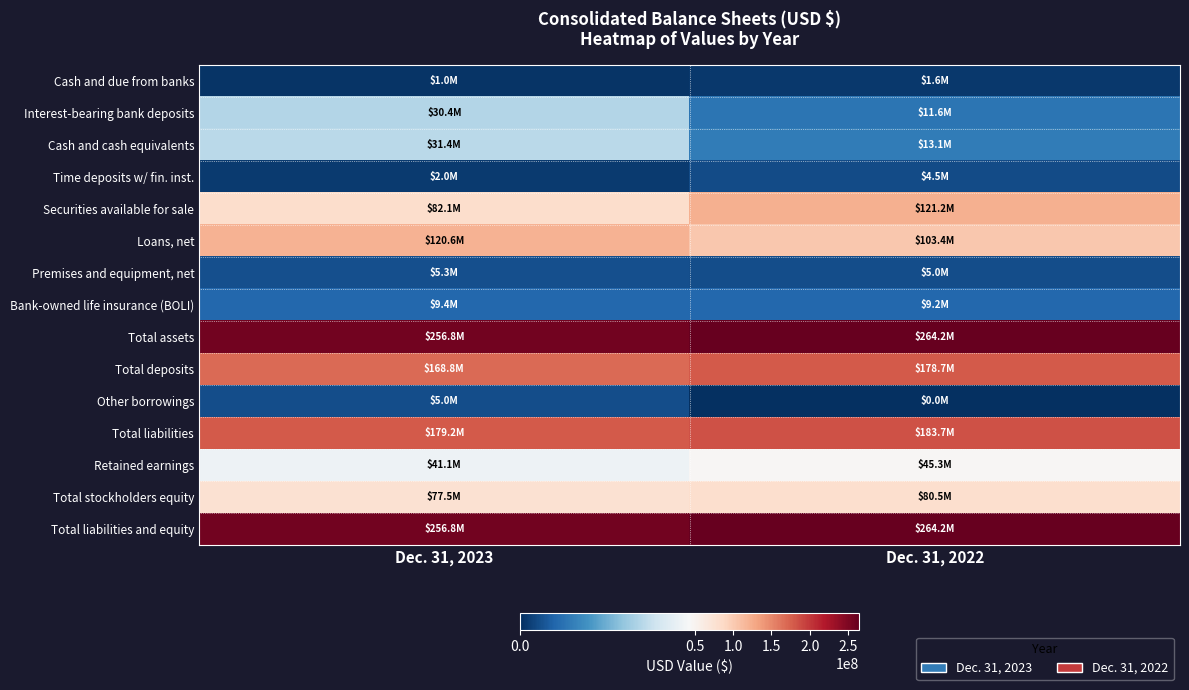

At Dec. 31, 2022, list the series in order from smallest to largest.

Other borrowings, Cash and due from banks, Time deposits w/ fin. inst., Premises and equipment, net, Bank-owned life insurance (BOLI), Interest-bearing bank deposits, Cash and cash equivalents, Retained earnings, Total stockholders equity, Loans, net, Securities available for sale, Total deposits, Total liabilities, Total assets, Total liabilities and equity